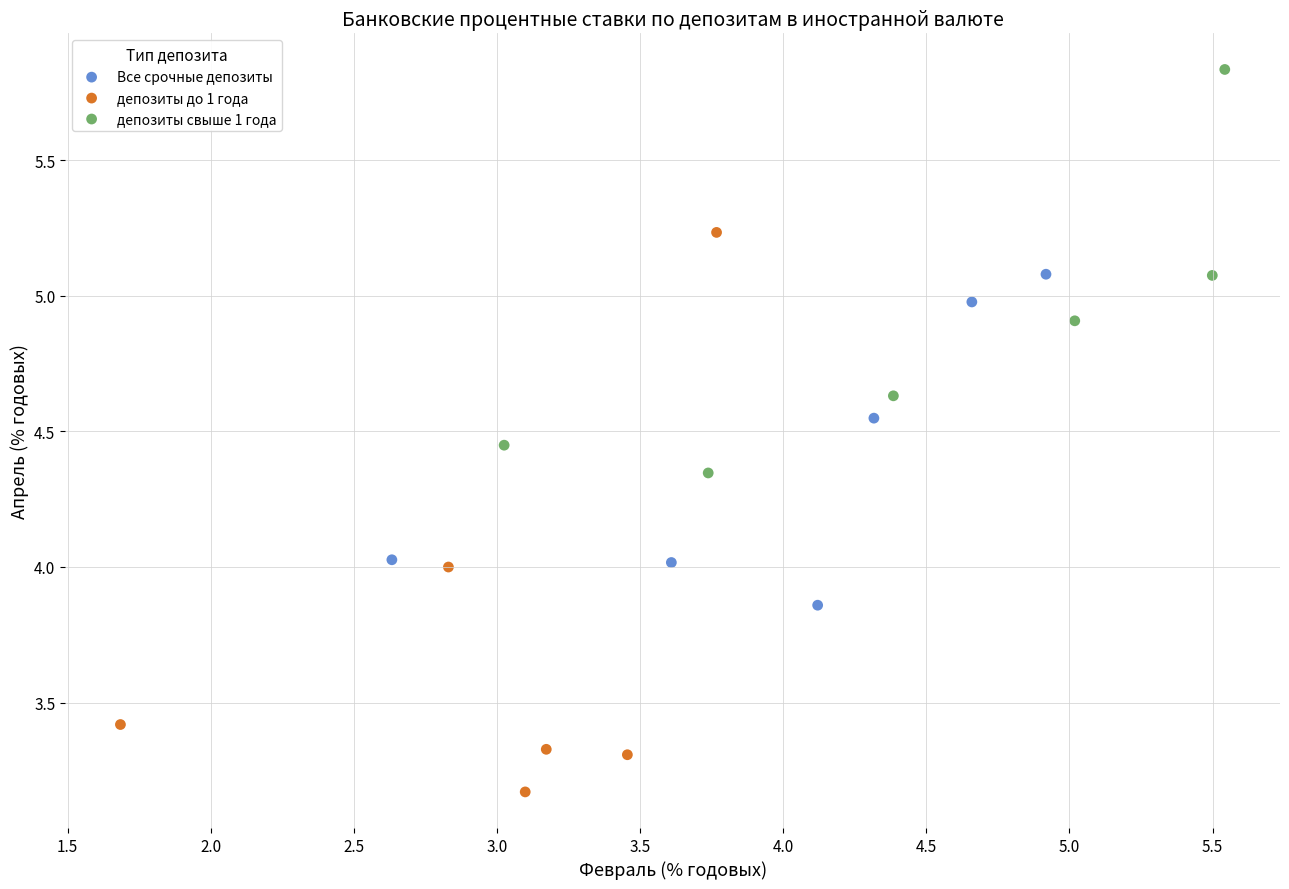

What are all the series names shown in the legend?

Все срочные депозиты, депозиты до 1 года, депозиты свыше 1 года